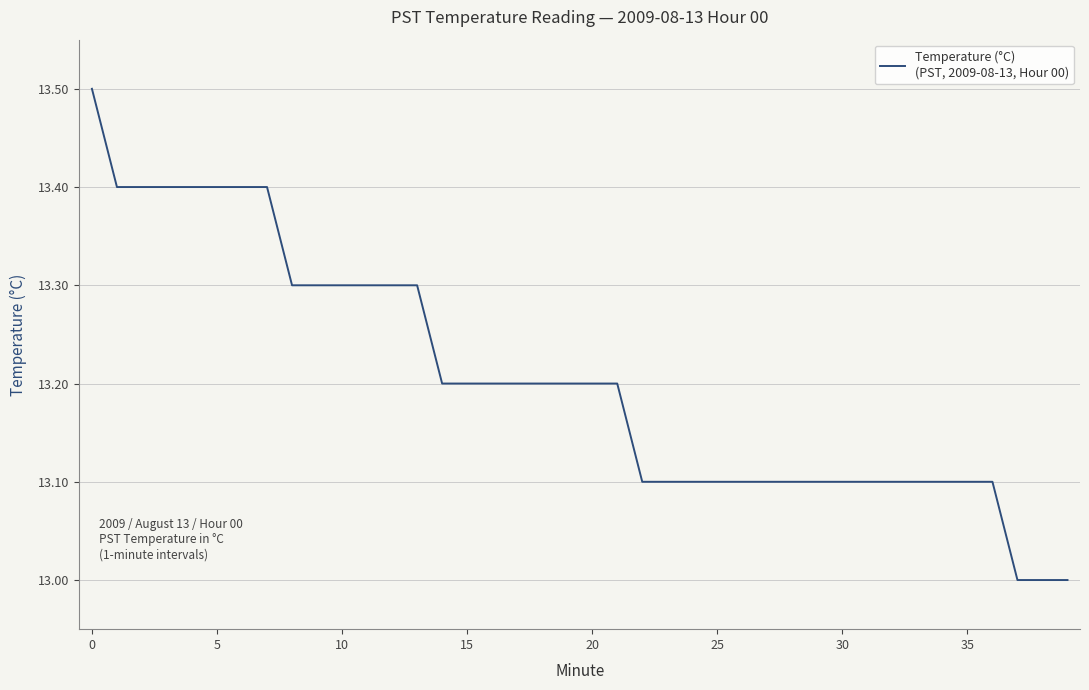

What is the maximum value shown in the chart?

13.5